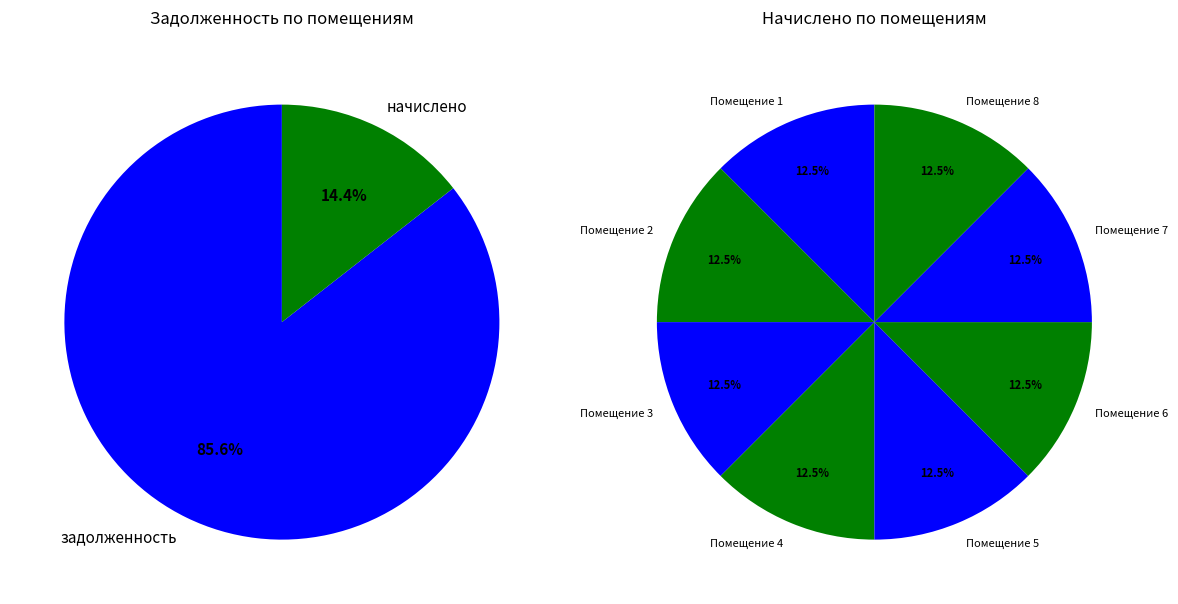

Count the number of slices in the pie.

8